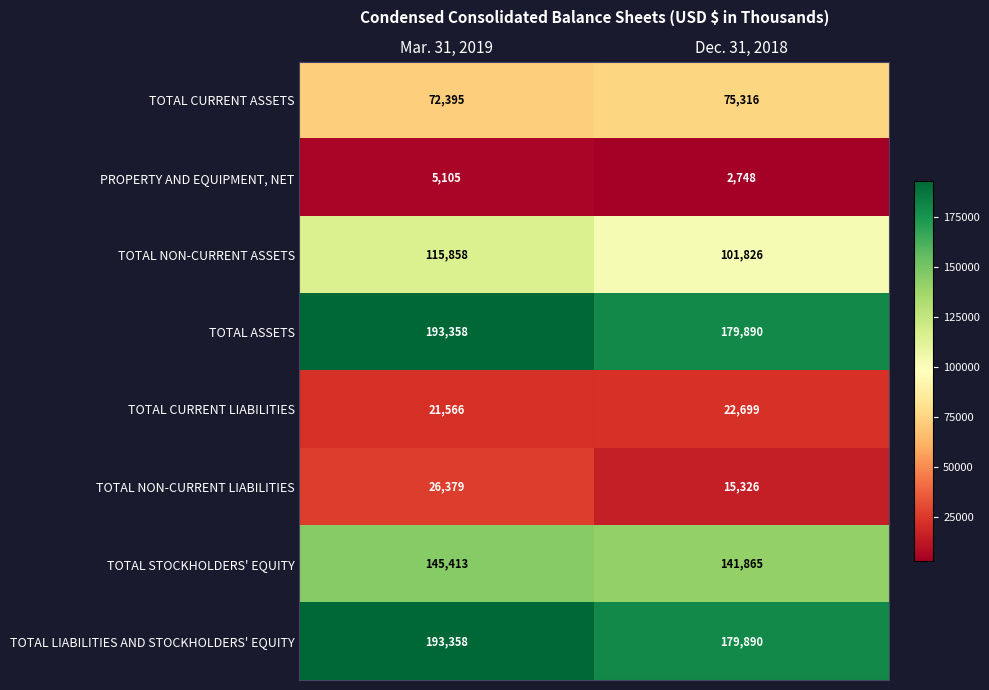

Reading left to right, list all the values displayed in this chart.

TOTAL CURRENT ASSETS: Mar. 31, 2019=72395	Dec. 31, 2018=75316
PROPERTY AND EQUIPMENT, NET: Mar. 31, 2019=5105	Dec. 31, 2018=2748
TOTAL NON-CURRENT ASSETS: Mar. 31, 2019=115858	Dec. 31, 2018=101826
TOTAL ASSETS: Mar. 31, 2019=193358	Dec. 31, 2018=179890
TOTAL CURRENT LIABILITIES: Mar. 31, 2019=21566	Dec. 31, 2018=22699
TOTAL NON-CURRENT LIABILITIES: Mar. 31, 2019=26379	Dec. 31, 2018=15326
TOTAL STOCKHOLDERS' EQUITY: Mar. 31, 2019=145413	Dec. 31, 2018=141865
TOTAL LIABILITIES AND STOCKHOLDERS' EQUITY: Mar. 31, 2019=193358	Dec. 31, 2018=179890